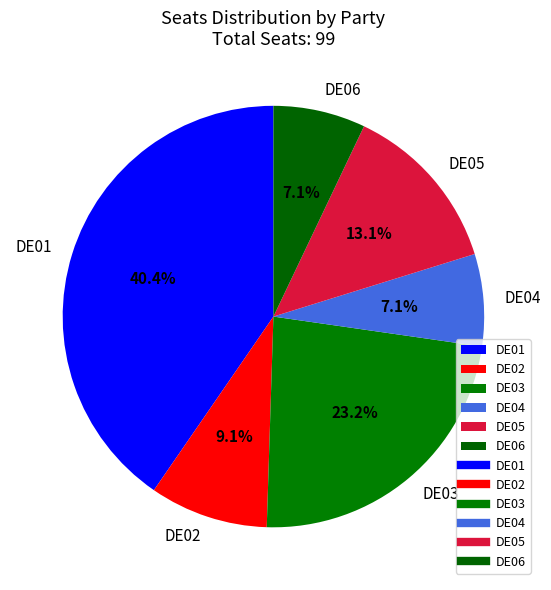

To the nearest percent, what portion does DE03 represent?

23%